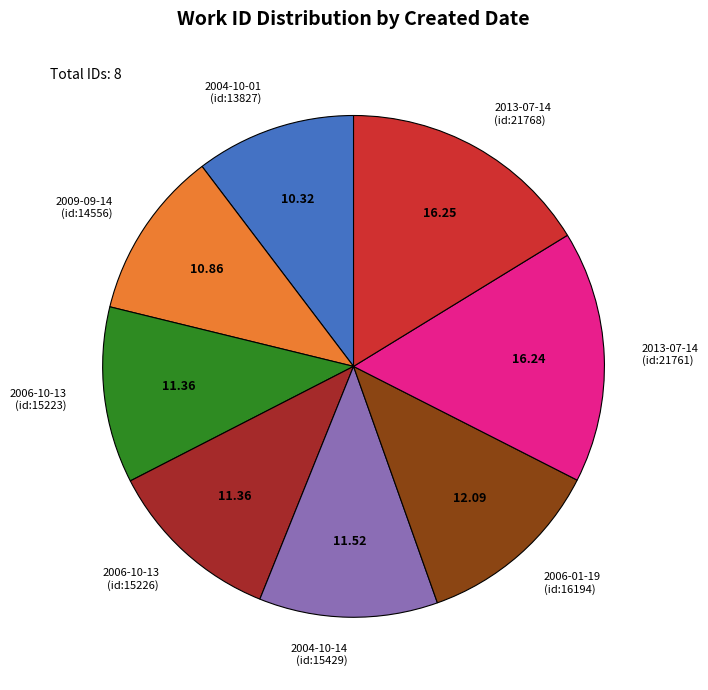

Combined, do 2004-10-14 (id:15429) and 2006-01-19 (id:16194) account for over 50%?

No